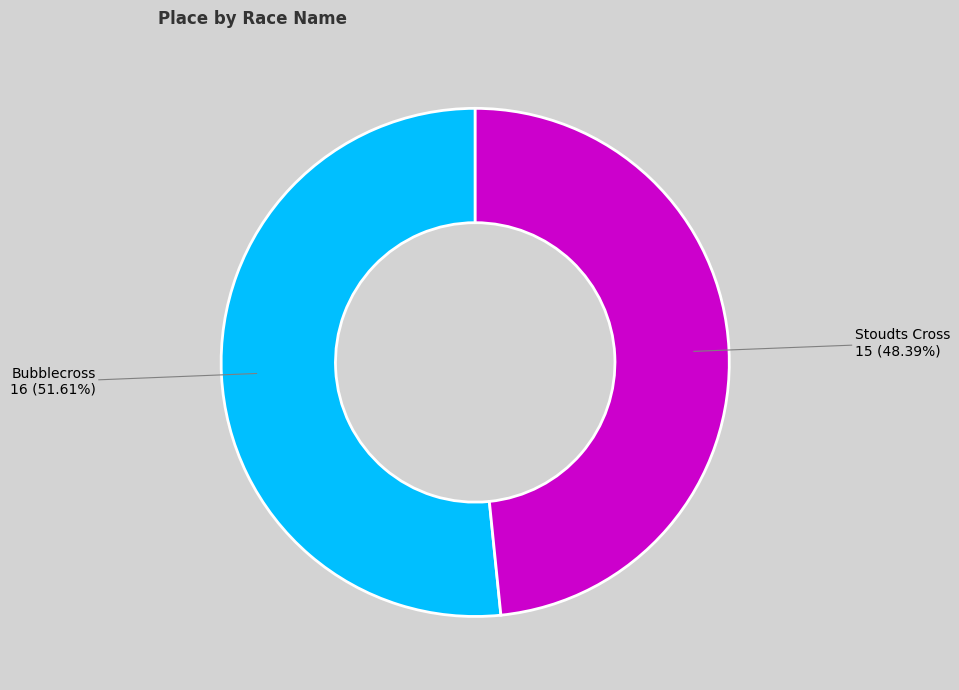

Is there any slice that represents more than half of the pie?

Yes